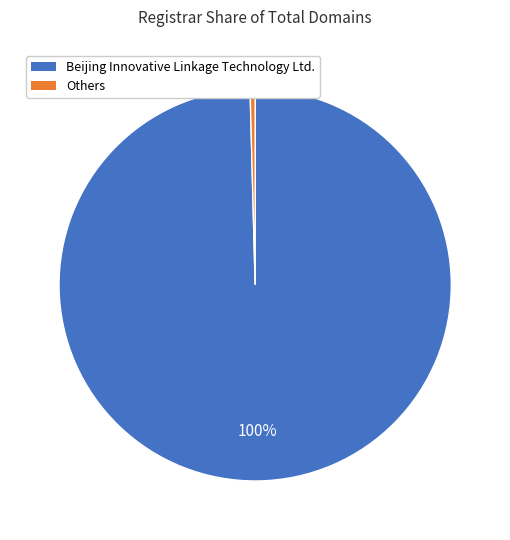

To the nearest percent, what is the average slice percentage?

50%